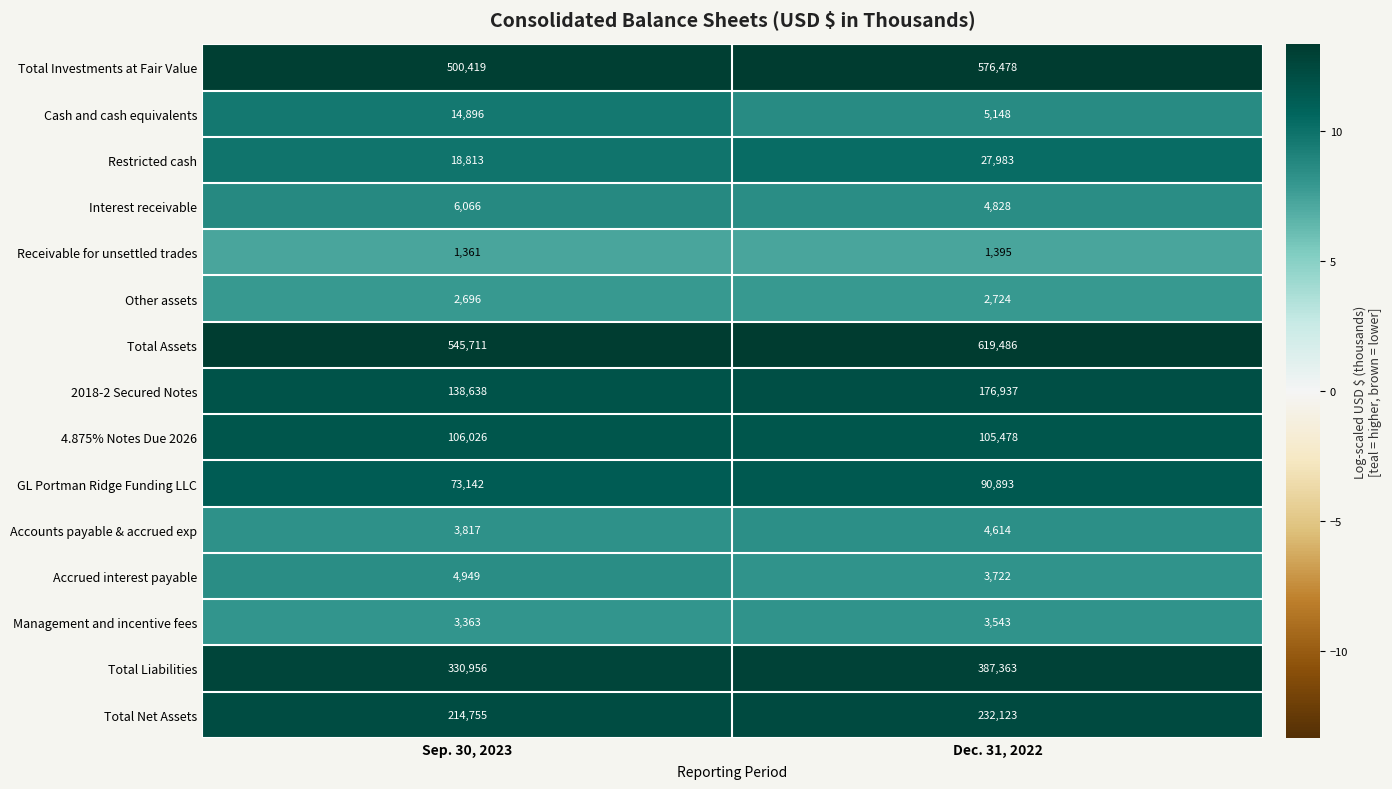

The value of Total Investments at Fair Value at Sep. 30, 2023 is 104908. True or false?

False